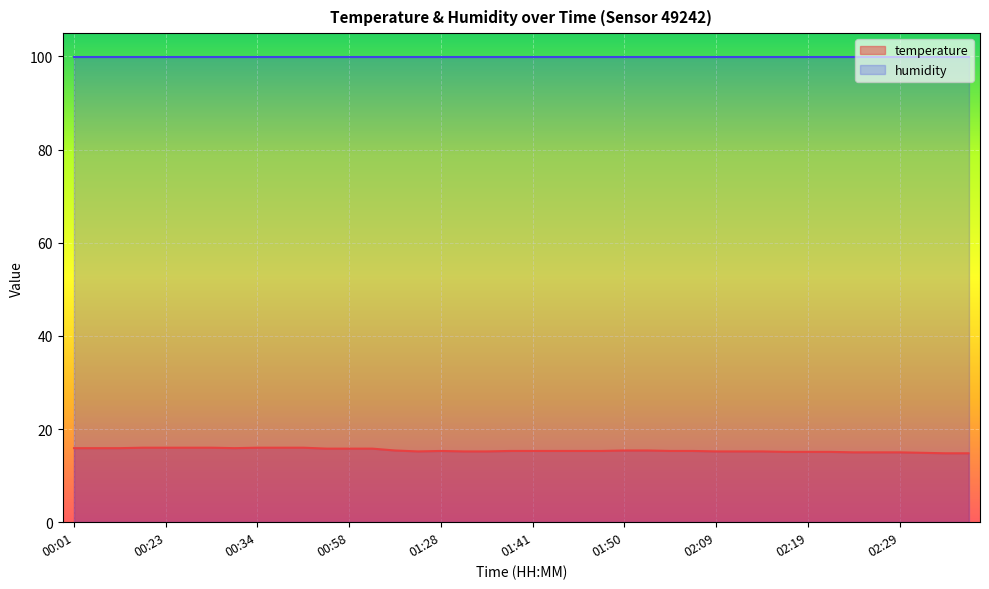

The chart shows a value of 15.3 at 01:48. True or false?

True